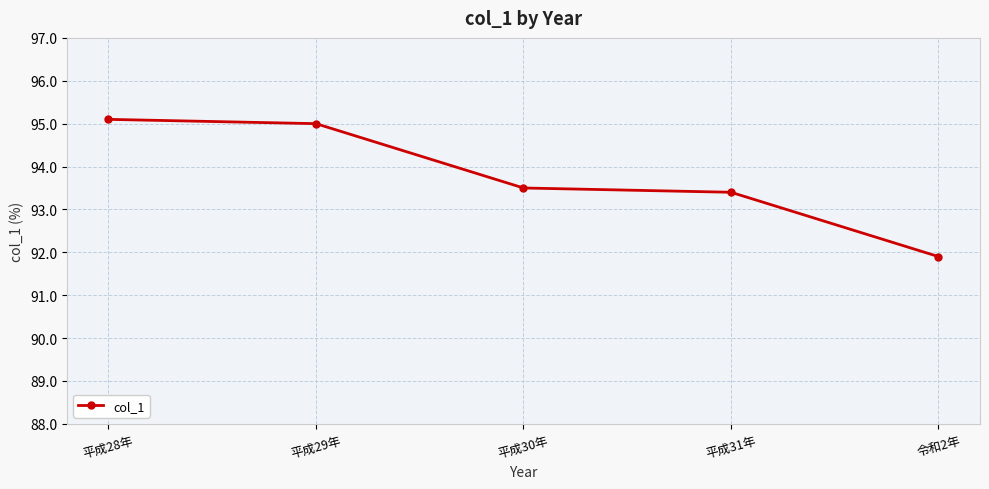

At which label is the value closest to 93?

平成31年